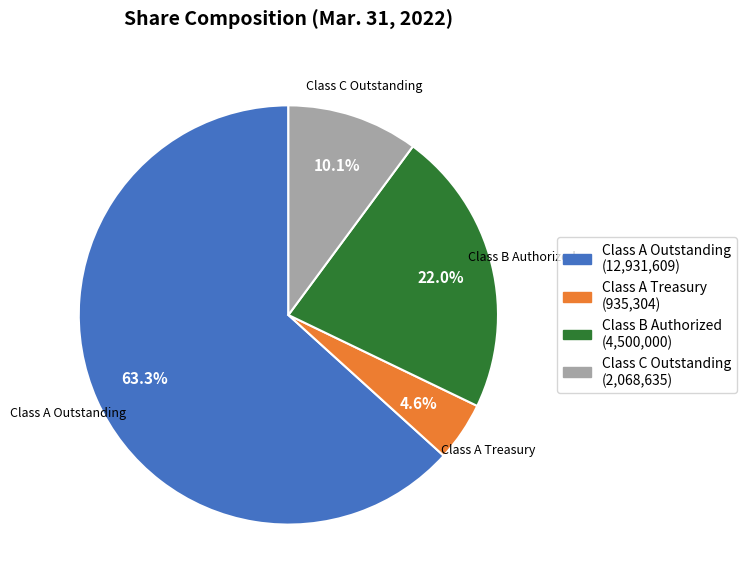

Is Class A Outstanding the majority of the pie?

Yes